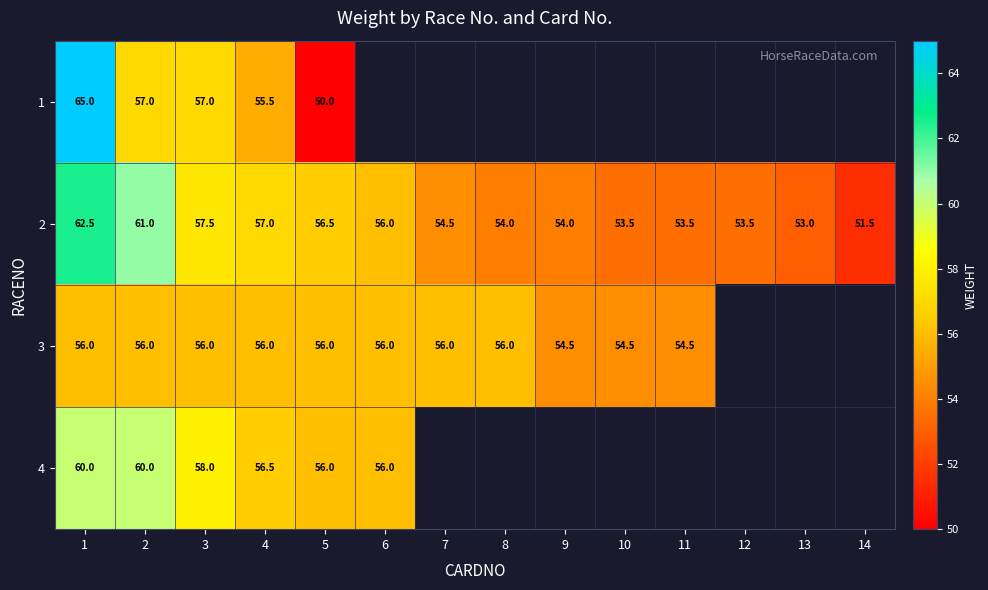

What is the lowest value of the row_1 series?

51.5